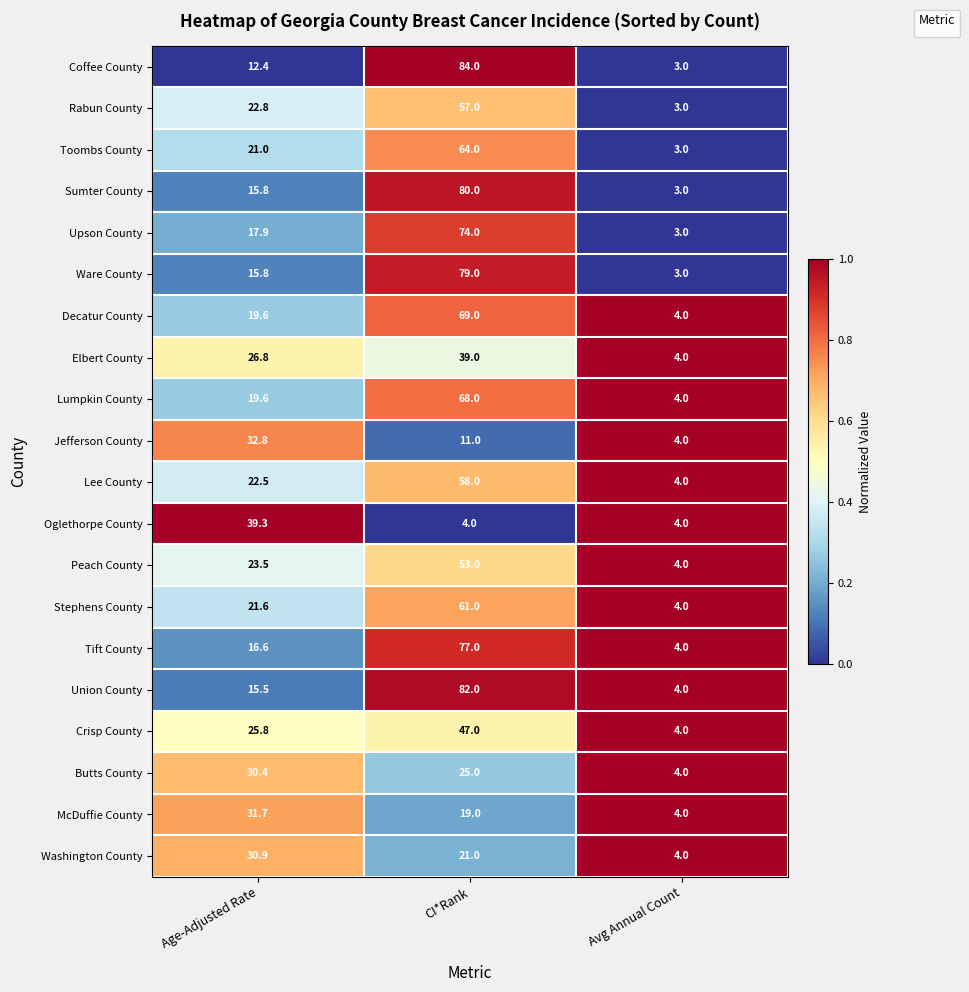

What value does the Coffee County series have at Avg Annual Count?

3.0